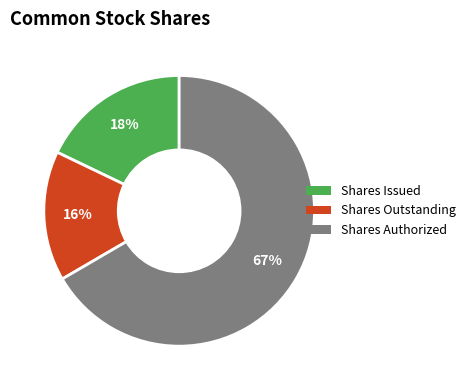

To the nearest percent, what is the average slice percentage?

33%